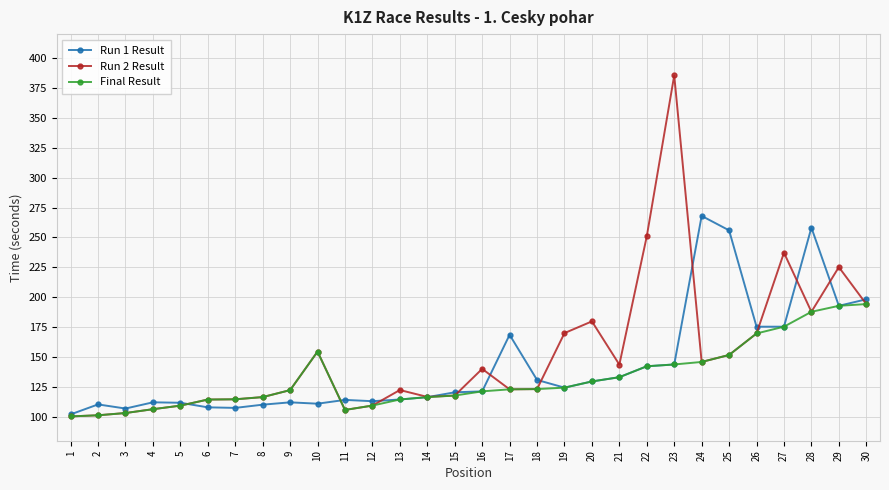

What is the value of the Run 2 Result point at the 20th from the left?

179.8